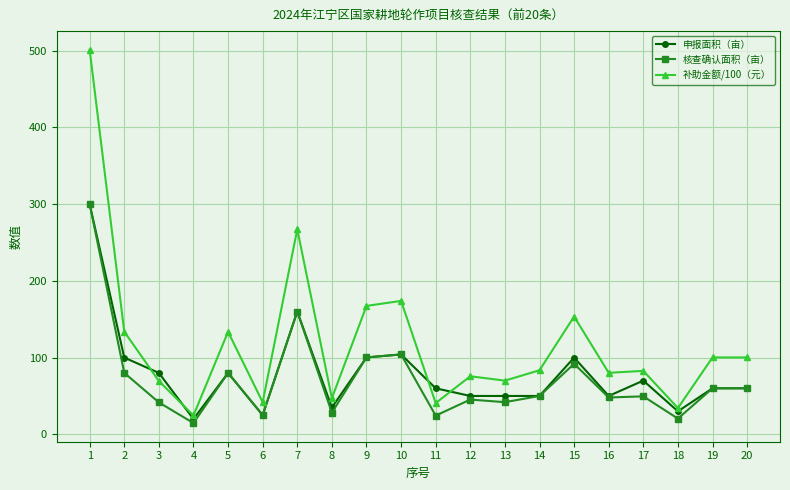

At which category does 核查确认面积（亩） reach its first local valley?

4